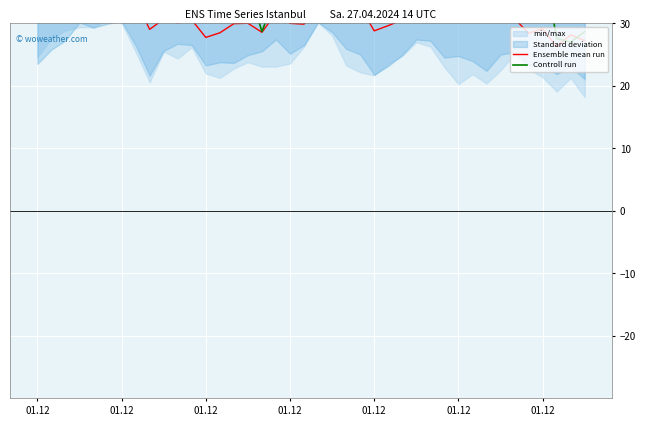

Between 21 and 37, which series saw the biggest shift?

Ensemble mean run